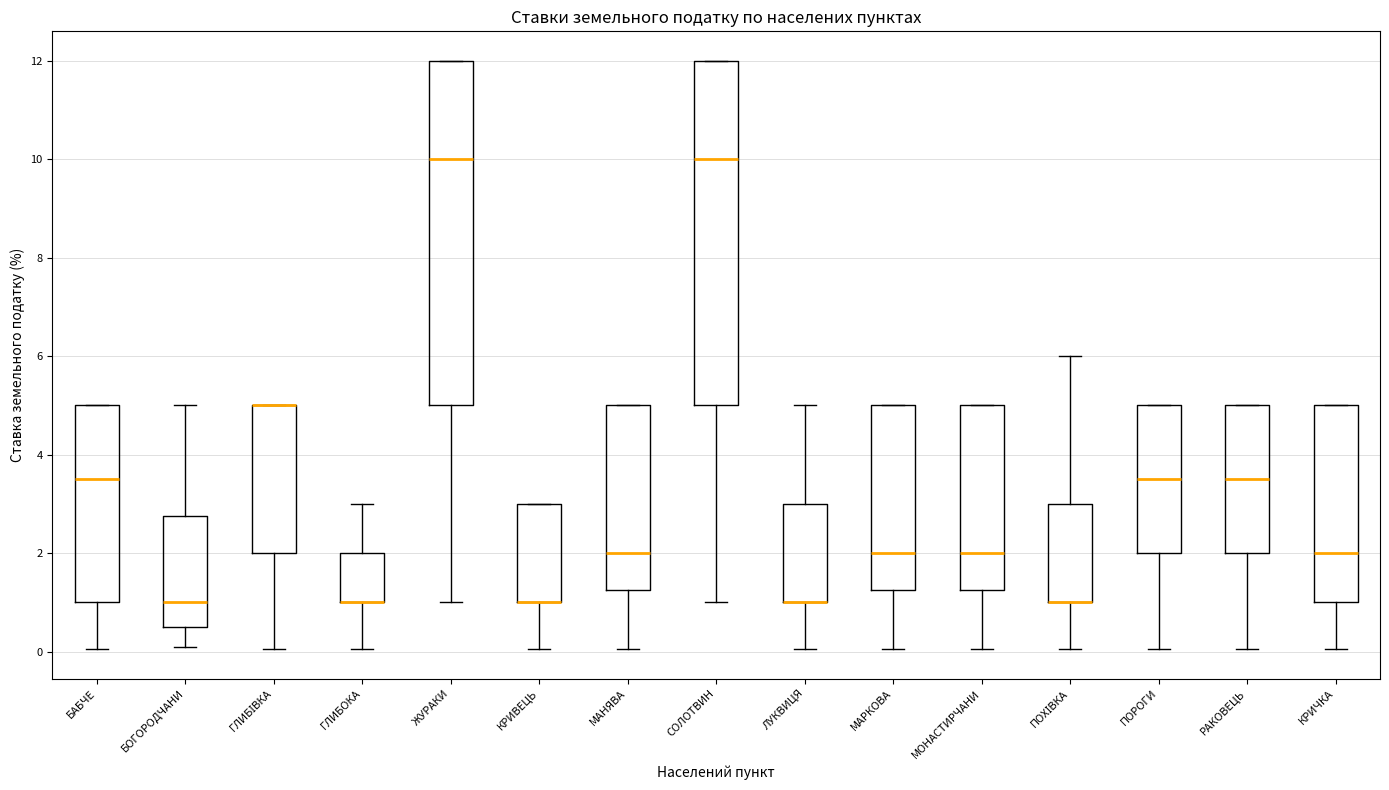

Reading left to right, transcribe this box plot: for each box, give where its median line is, the range the box spans, and where its two whiskers end, as read against the y-axis. The values are not printed on the chart, so give them approximately, as read against the axis.

БАБЧЕ: median 3.6, box 1.0 to 5.0, whiskers 0.0 to 5.0
БОГОРОДЧАНИ: median 1.0, box 0.6 to 2.8, whiskers 0.2 to 5.0
ГЛИБІВКА: median 5.0 (drawn on the box's upper edge), box 2.0 to 5.0, whiskers 0.0 to 5.0
ГЛИБОКА: median 1.0 (drawn on the box's lower edge), box 1.0 to 2.0, whiskers 0.0 to 3.0
ЖУРАКИ: median 10.0, box 5.0 to 12.0, whiskers 1.0 to 12.0
КРИВЕЦЬ: median 1.0 (drawn on the box's lower edge), box 1.0 to 3.0, whiskers 0.0 to 3.0
МАНЯВА: median 2.0, box 1.2 to 5.0, whiskers 0.0 to 5.0
СОЛОТВИН: median 10.0, box 5.0 to 12.0, whiskers 1.0 to 12.0
ЛУКВИЦЯ: median 1.0 (drawn on the box's lower edge), box 1.0 to 3.0, whiskers 0.0 to 5.0
МАРКОВА: median 2.0, box 1.2 to 5.0, whiskers 0.0 to 5.0
МОНАСТИРЧАНИ: median 2.0, box 1.2 to 5.0, whiskers 0.0 to 5.0
ПОХІВКА: median 1.0 (drawn on the box's lower edge), box 1.0 to 3.0, whiskers 0.0 to 6.0
ПОРОГИ: median 3.6, box 2.0 to 5.0, whiskers 0.0 to 5.0
РАКОВЕЦЬ: median 3.6, box 2.0 to 5.0, whiskers 0.0 to 5.0
КРИЧКА: median 2.0, box 1.0 to 5.0, whiskers 0.0 to 5.0